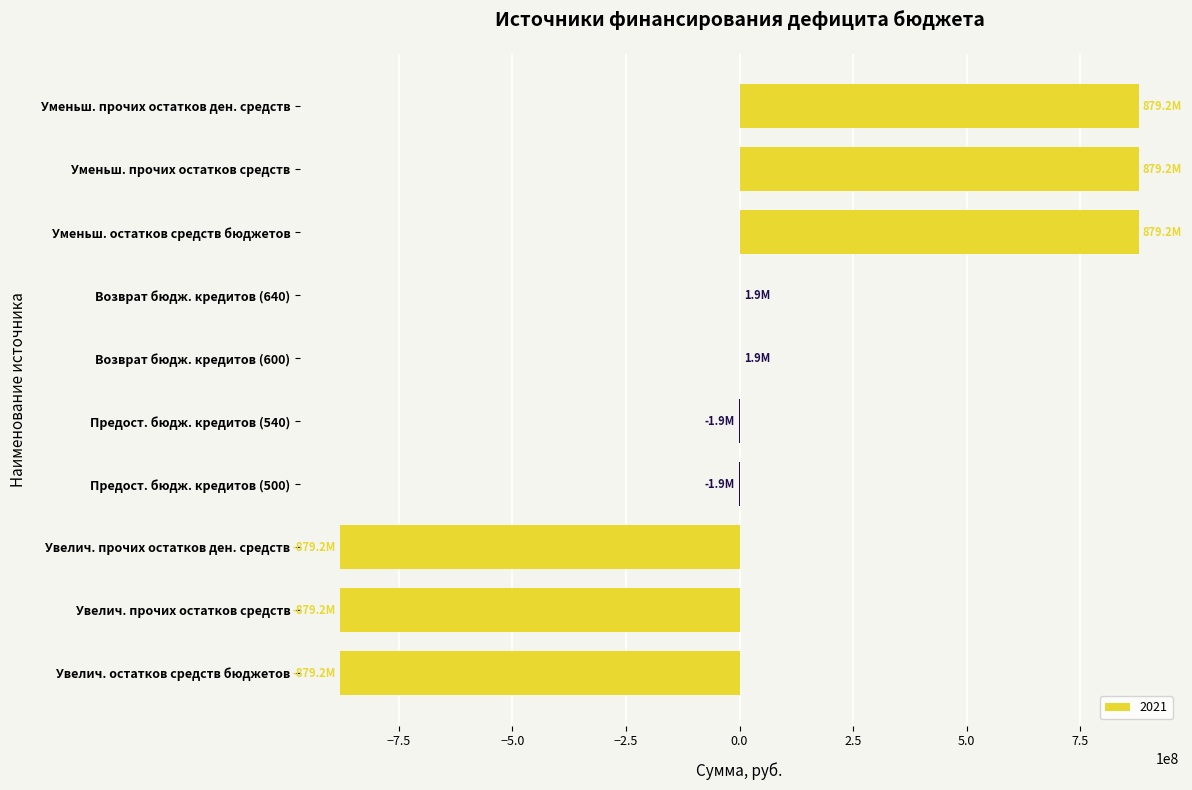

Does the chart contain stacked bars?

No